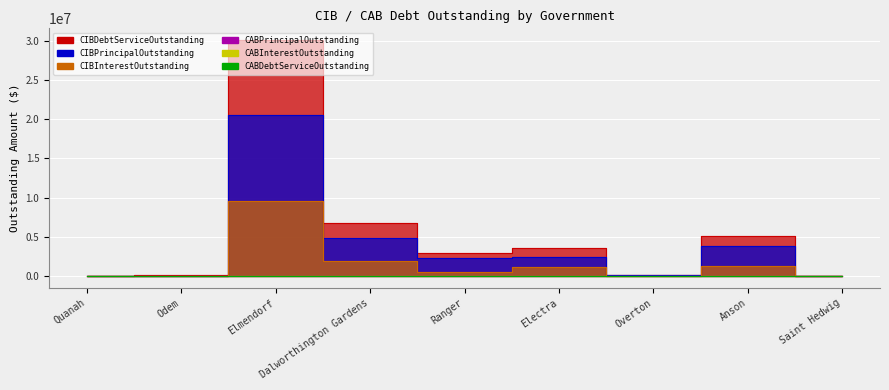

Which series has the largest range (max minus min)?

CIBDebtServiceOutstanding